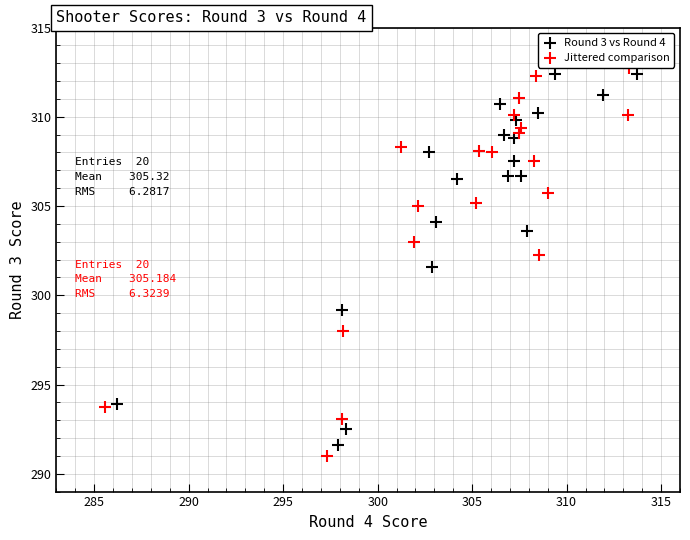

Which series contains the lowest Y value?

Jittered comparison